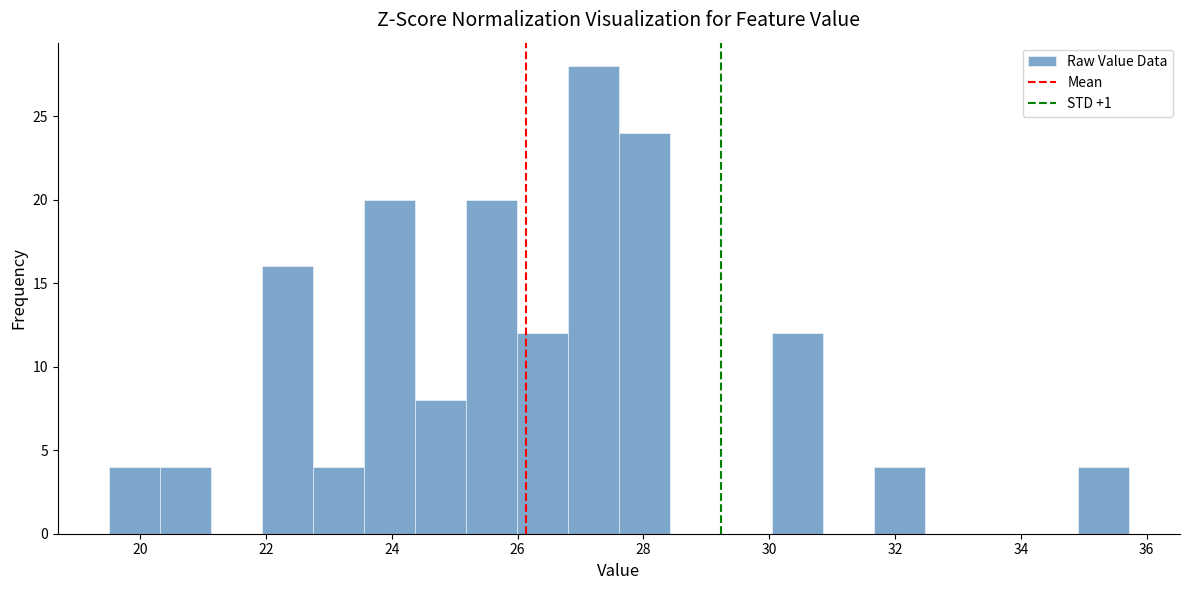

Which range on the x-axis has the tallest bar?

26.8 to 27.6